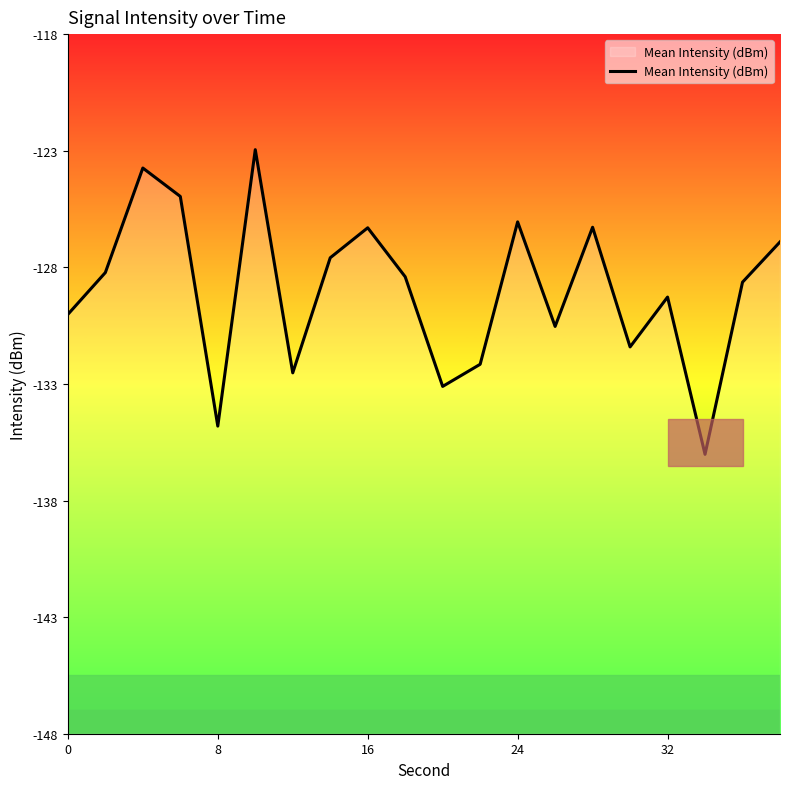

What is the minimum value shown in the chart?

-136.0